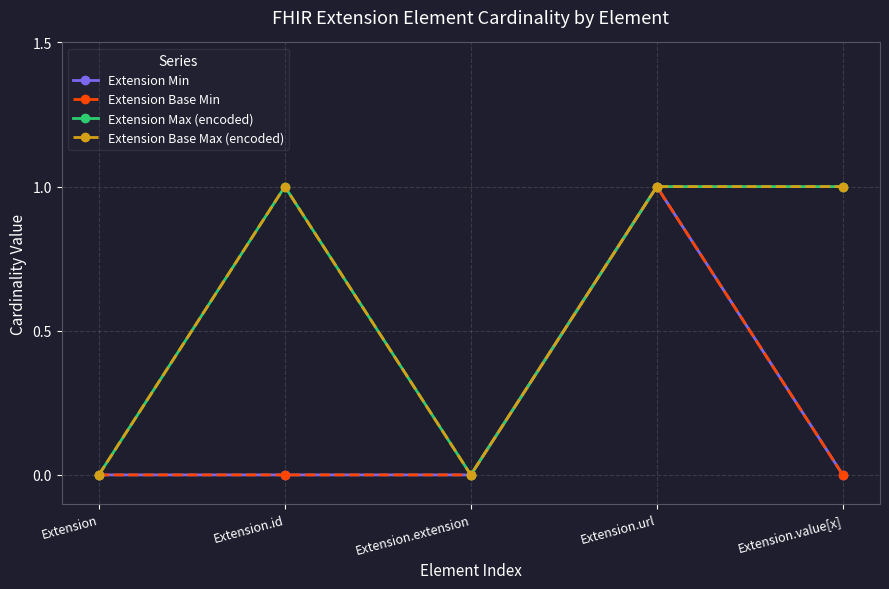

True or false: Extension Min has more than 2 points higher than both neighbors.

False